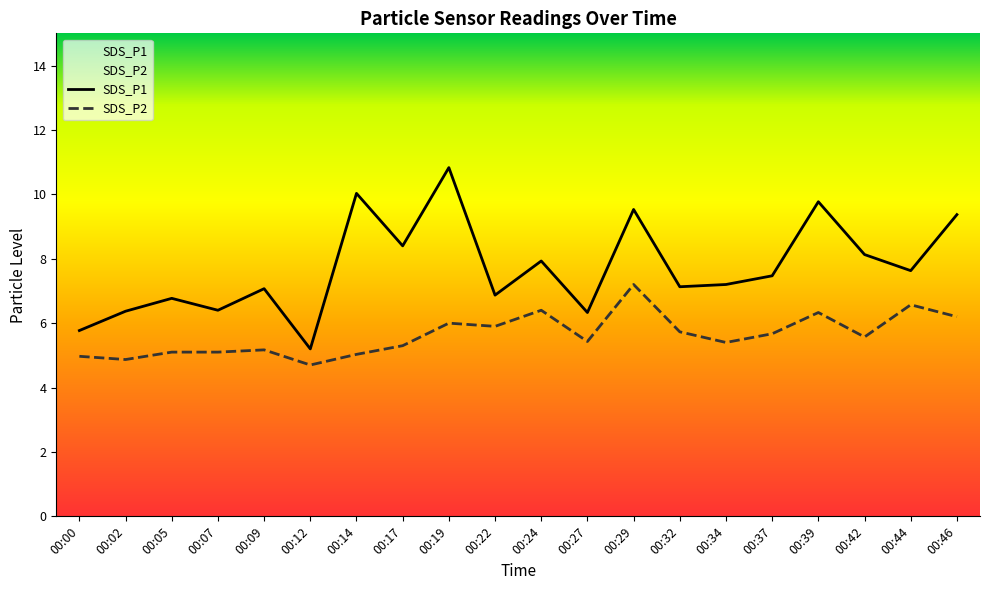

How many categories are shown in the chart?

20